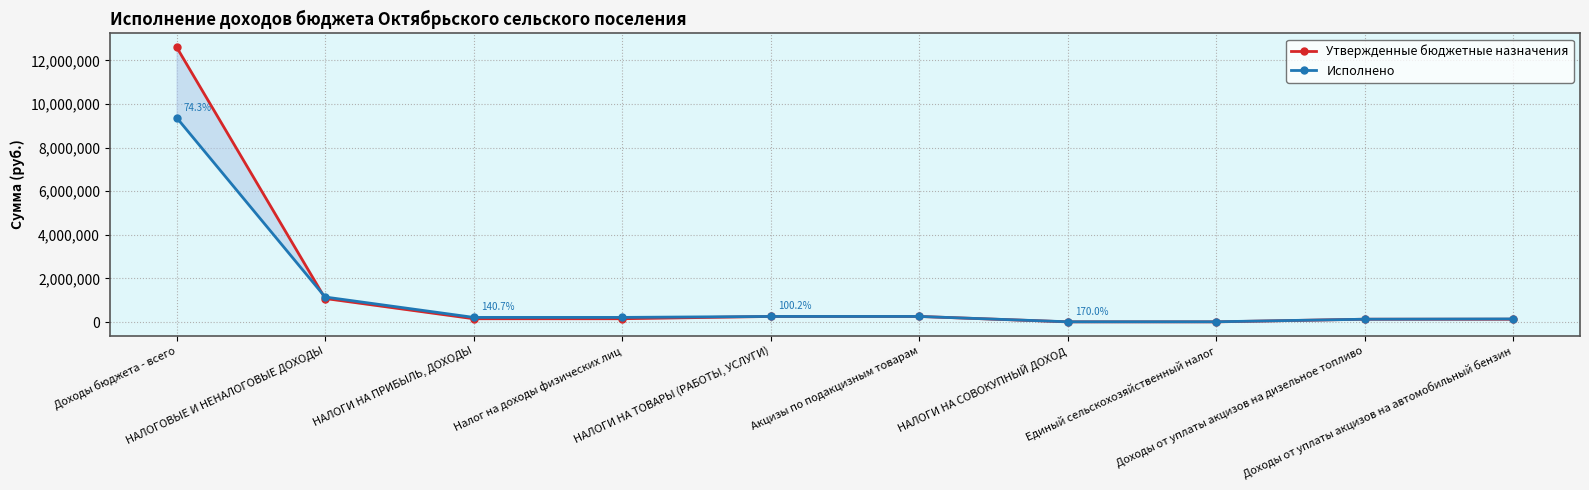

What is the minimum value for Утвержденные бюджетные назначения?

6300.0